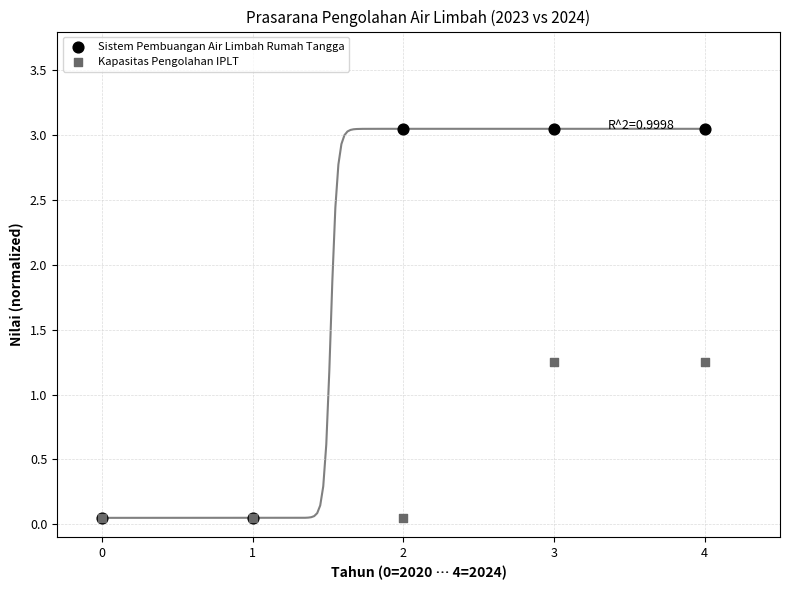

What are all the series names shown in the legend?

Sistem Pembuangan Air Limbah Rumah Tangga, Kapasitas Pengolahan IPLT